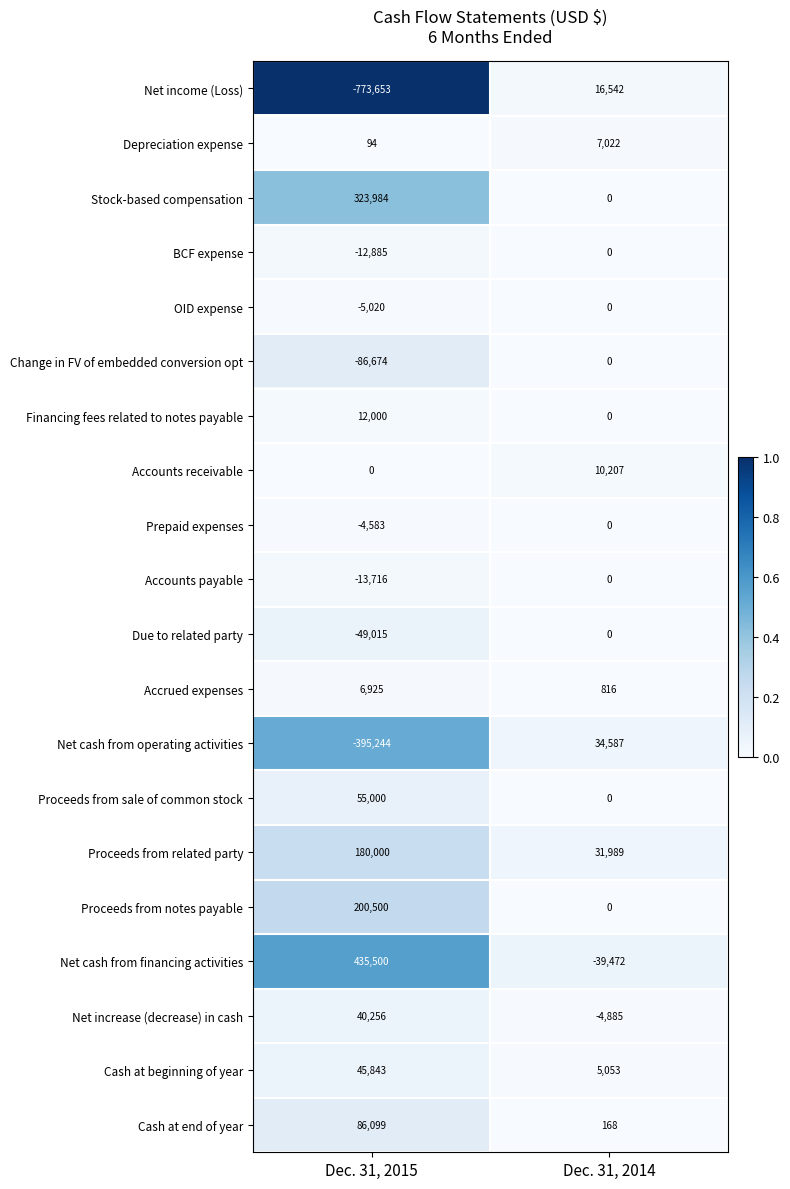

At which category is the sum across all series the highest?

Dec. 31, 2014